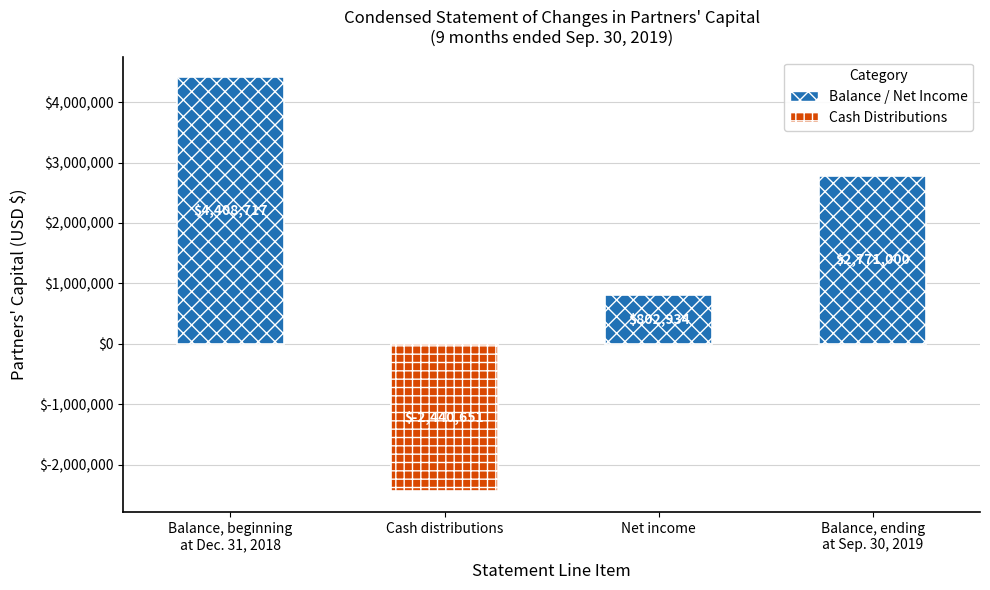

What position from the right is Net income?

2